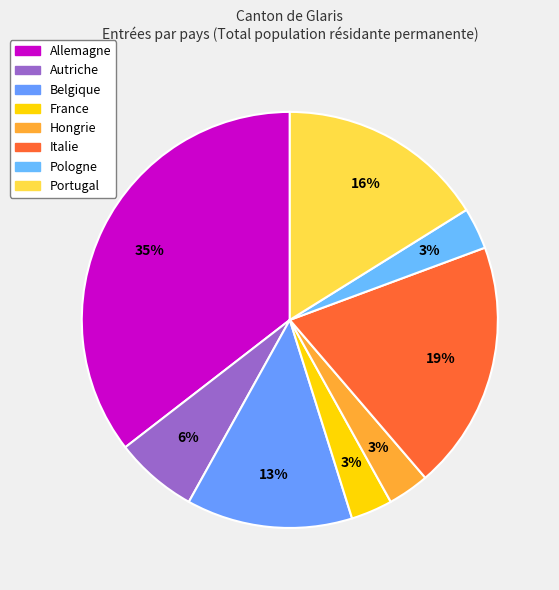

Count the number of slices in the pie.

8